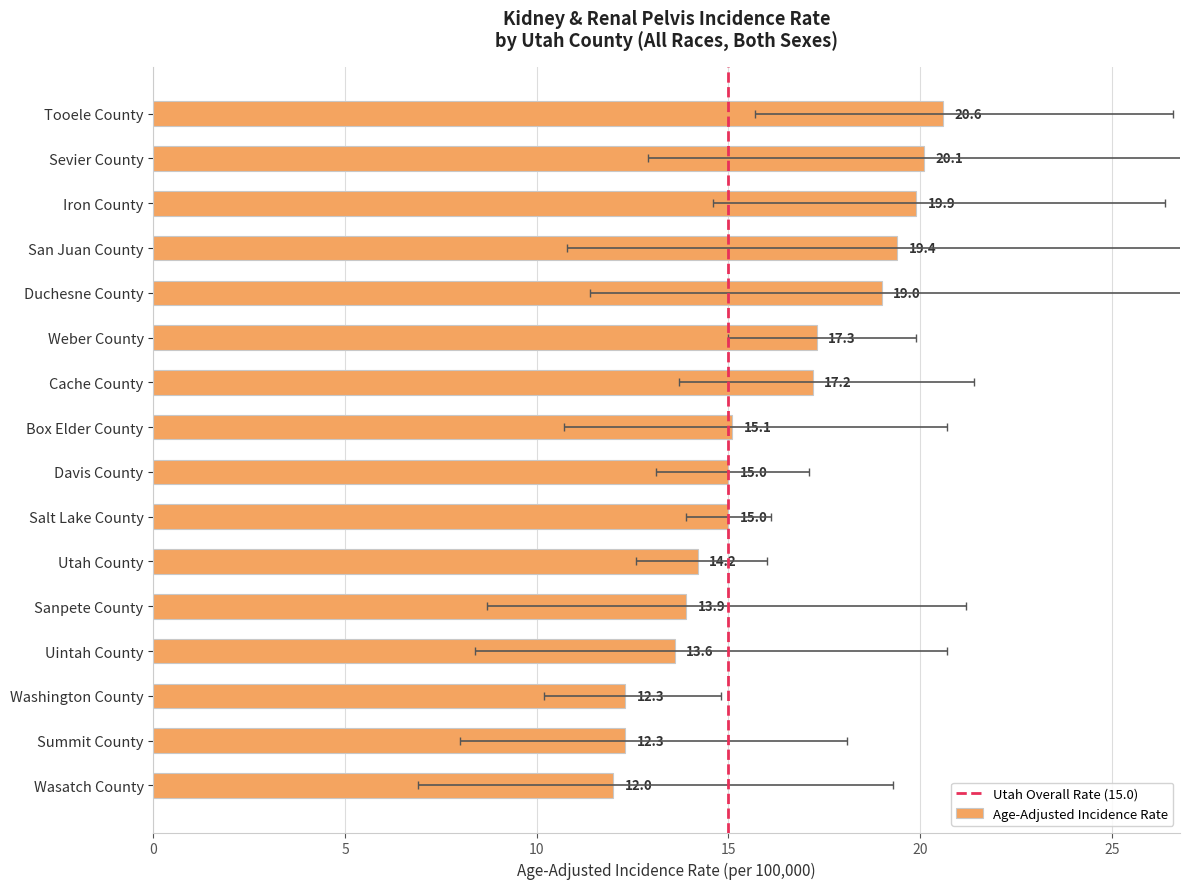

Reading right to left, what are all the values shown in this chart?

Wasatch County=12.0	Summit County=12.3	Washington County=12.3	Uintah County=13.6	Sanpete County=13.9	Utah County=14.2	Salt Lake County=15.0	Davis County=15.0	Box Elder County=15.1	Cache County=17.2	Weber County=17.3	Duchesne County=19.0	San Juan County=19.4	Iron County=19.9	Sevier County=20.1	Tooele County=20.6